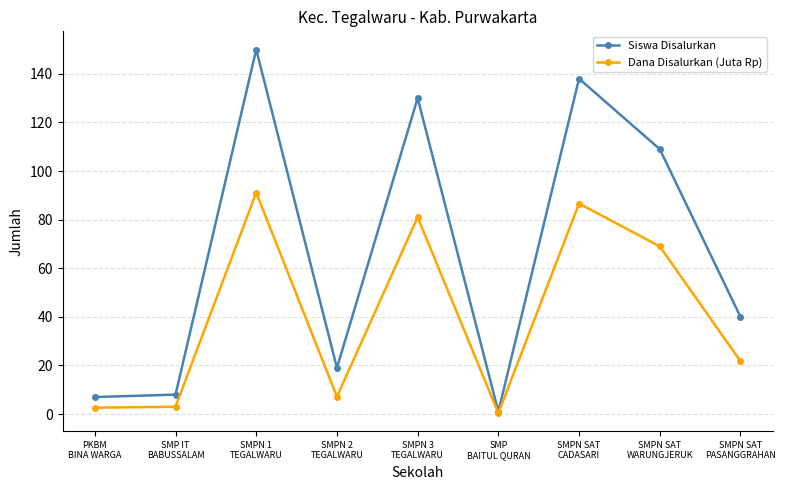

Rank the series by their maximum value, from lowest to highest.

Dana Disalurkan (Juta Rp), Siswa Disalurkan